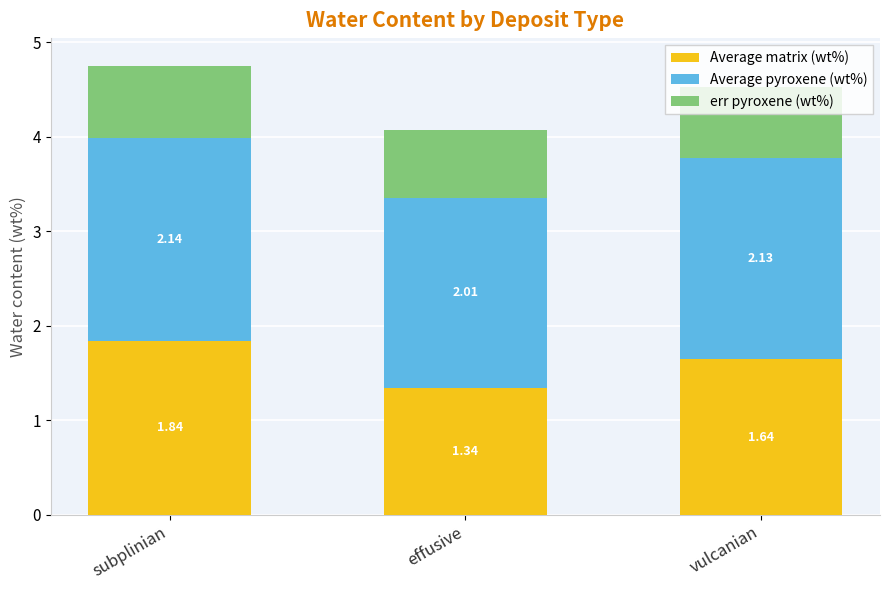

At which label is Average matrix (wt%) closest to 1?

effusive